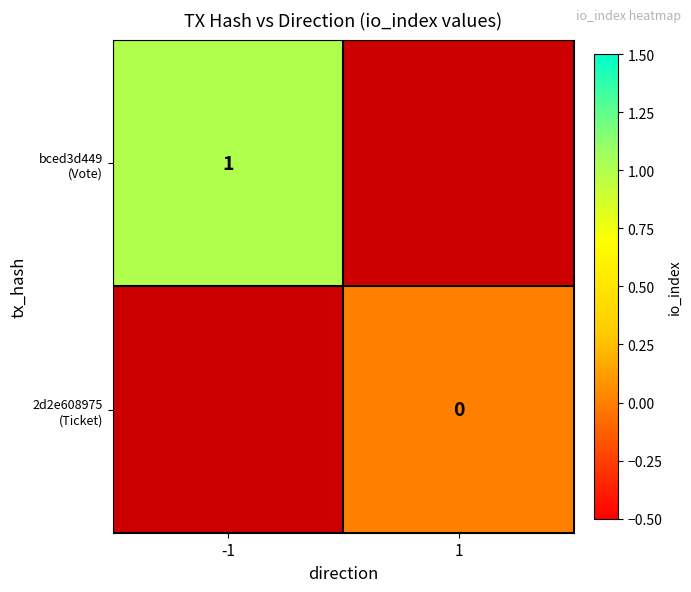

At how many categories does at least one series exceed 0?

1